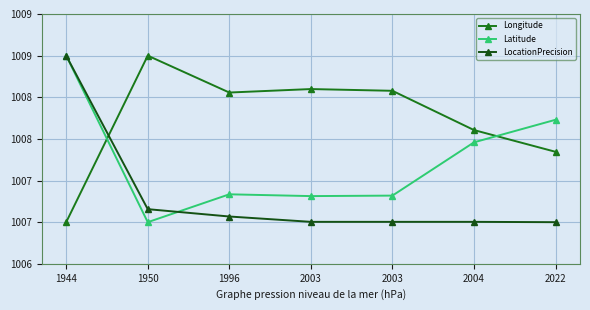

Which label corresponds to the largest value in the chart?

1950